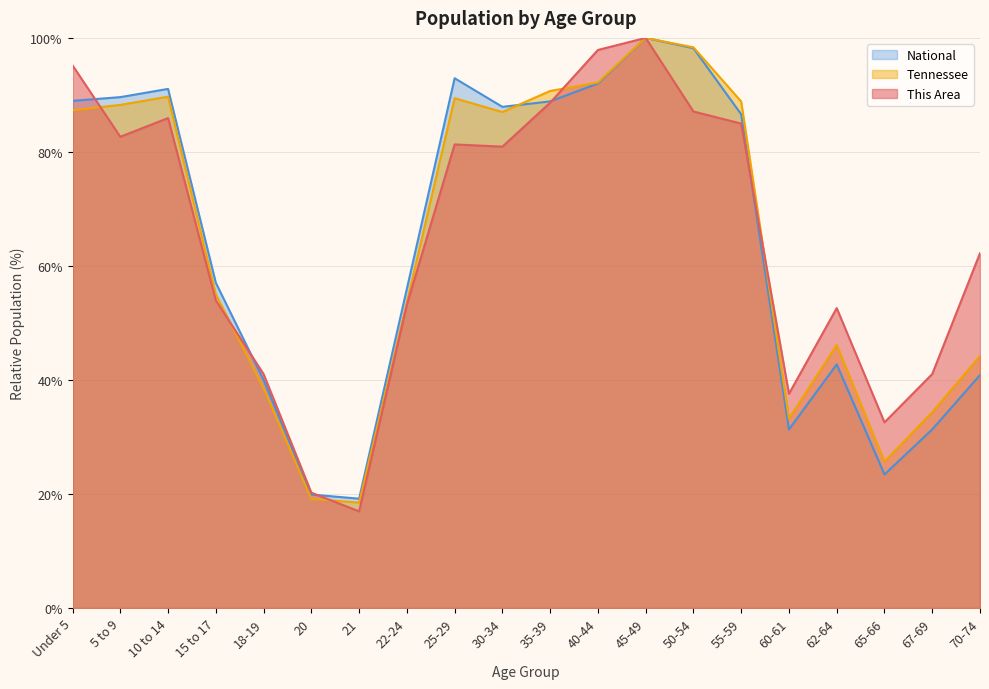

Reading right to left, transcribe all the data shown in this chart.

This Area: 62.2	41.0	32.6	52.6	37.6	85.0	87.1	100.0	97.9	88.6	80.9	81.3	53.2	17.0	20.2	41.0	53.9	85.9	82.7	95.2
Tennessee: 44.2	34.4	25.7	46.1	33.2	88.8	98.3	100.0	92.2	90.7	87.0	89.4	53.6	18.5	19.1	38.6	55.0	89.7	88.2	87.3
National: 40.9	31.3	23.4	42.7	31.3	86.6	98.2	100.0	92.0	88.9	87.9	92.9	56.0	19.2	19.9	40.0	57.0	91.1	89.6	89.0